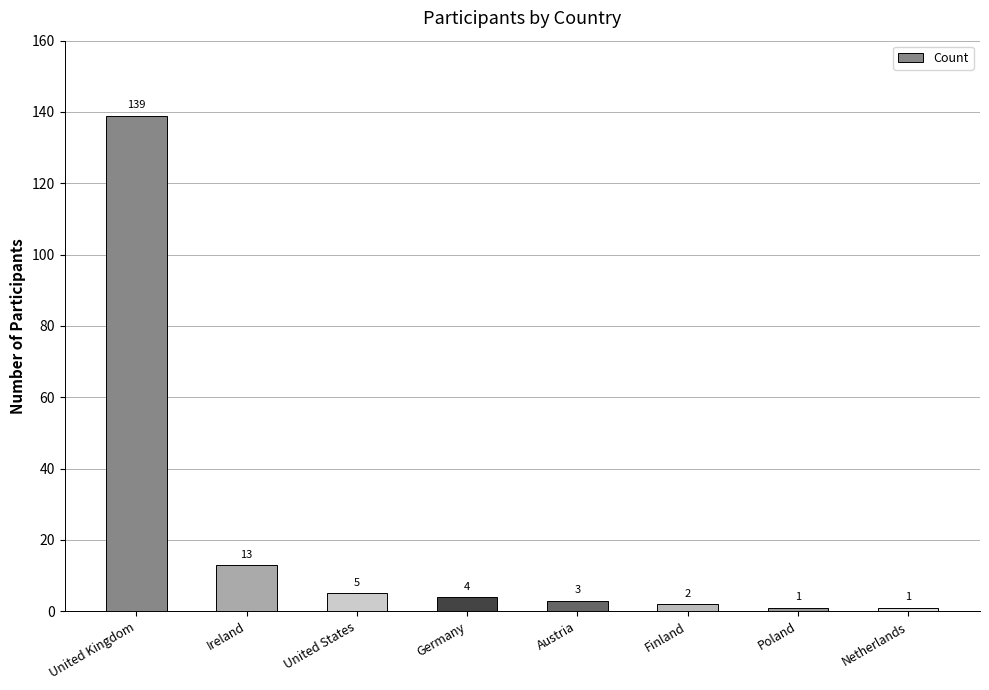

The chart shows a value of 1 at Poland. True or false?

True